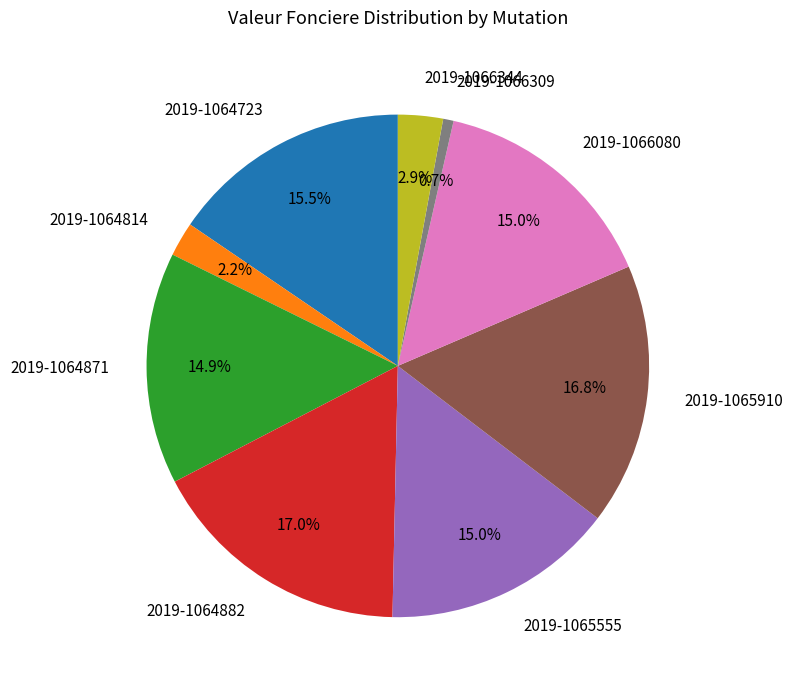

Is it true that 2019-1066344 is 3% of the pie?

True